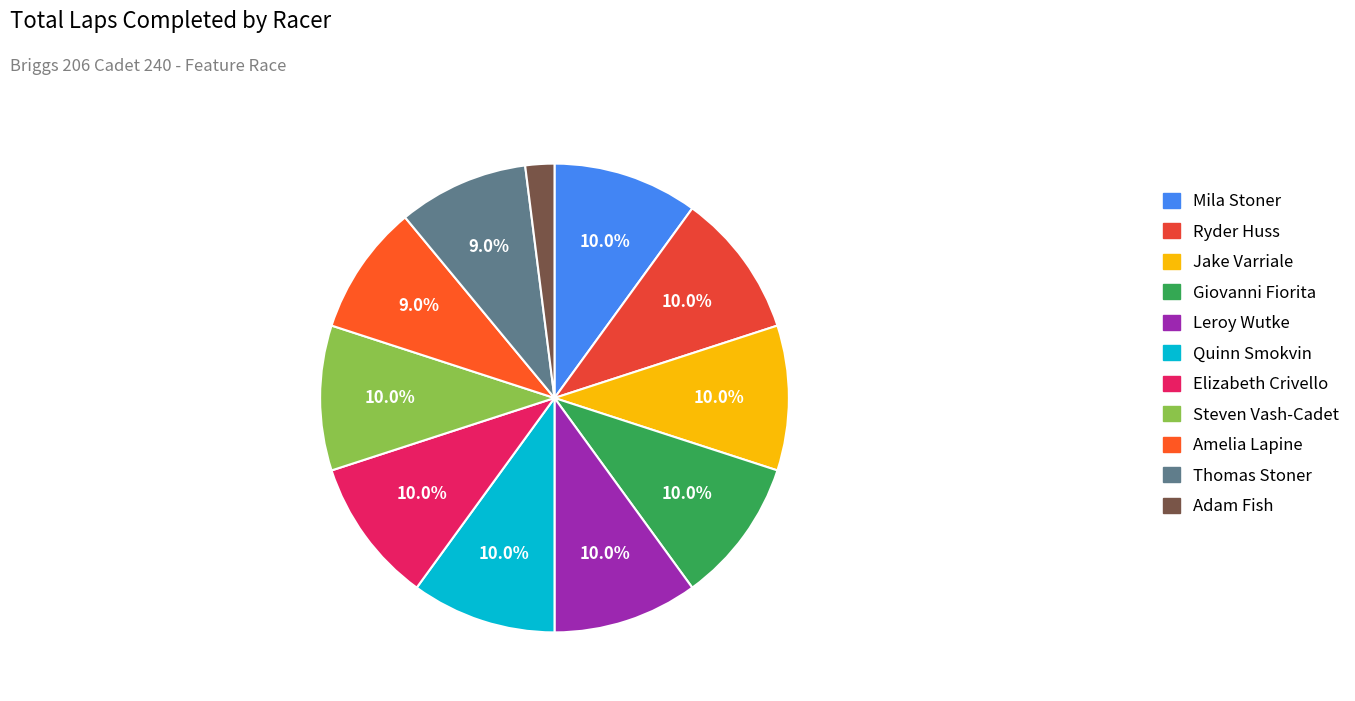

Does any single category account for the majority?

No